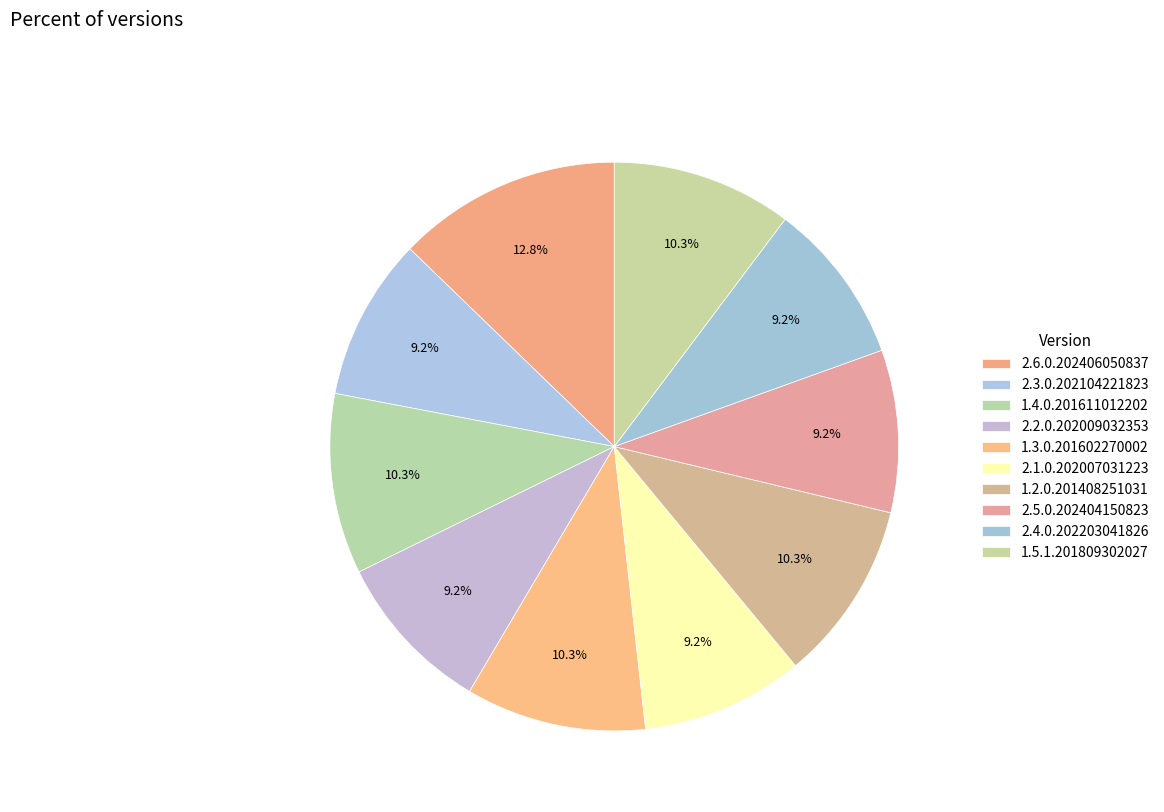

How many slices are in this pie chart?

10